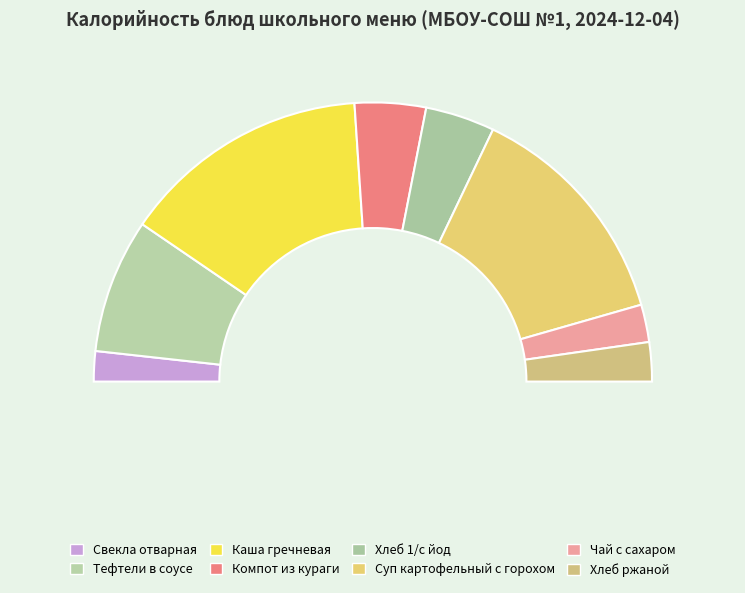

What is the change in value from Тефтели в соусе to Каша гречневая?

+116.0